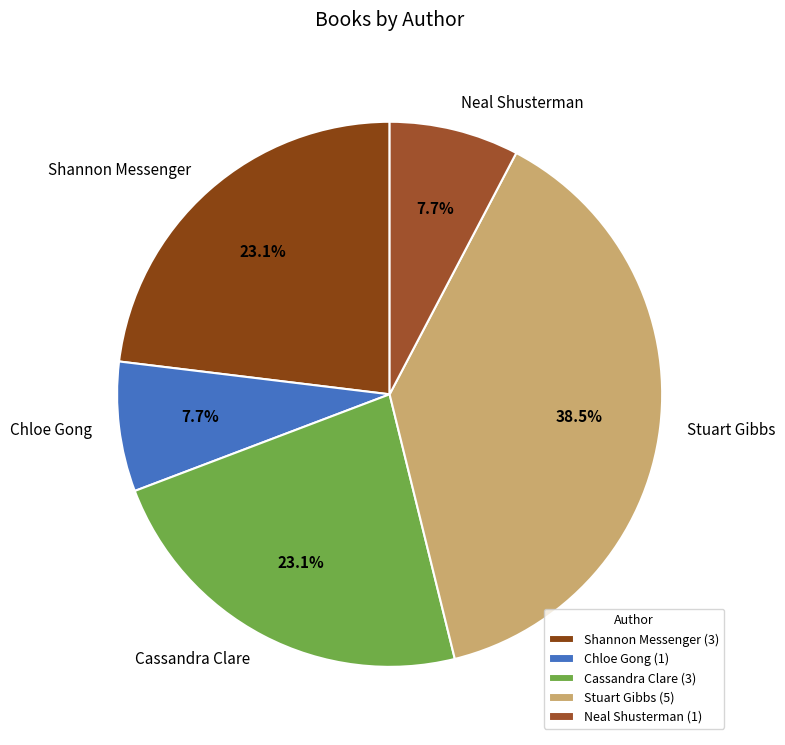

Between Cassandra Clare and Stuart Gibbs, which is larger?

Stuart Gibbs